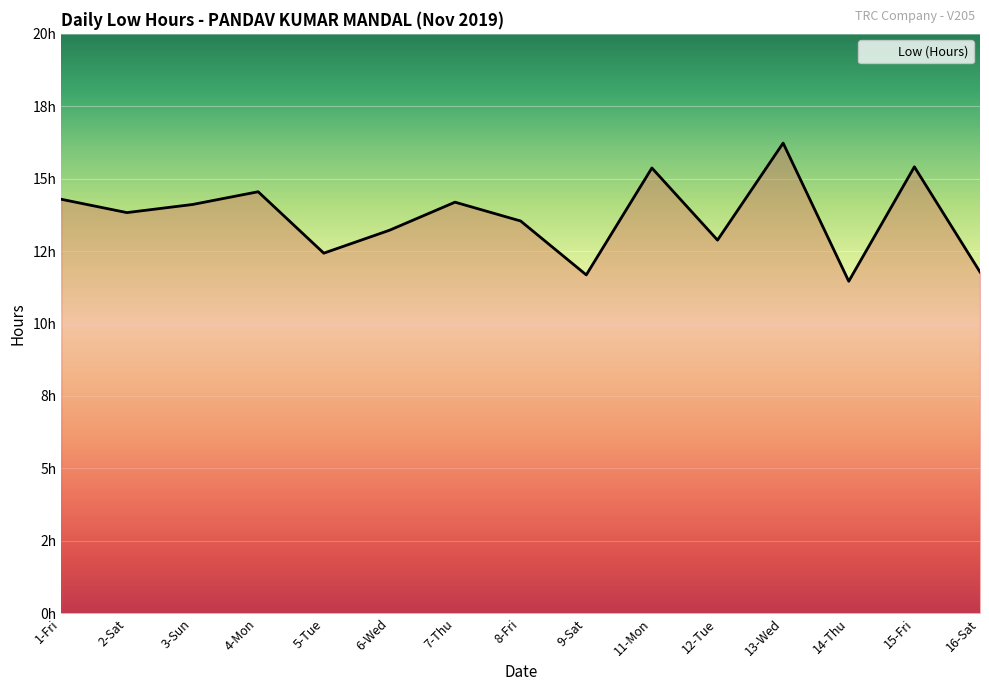

Does the chart display data point markers on the line(s)?

No